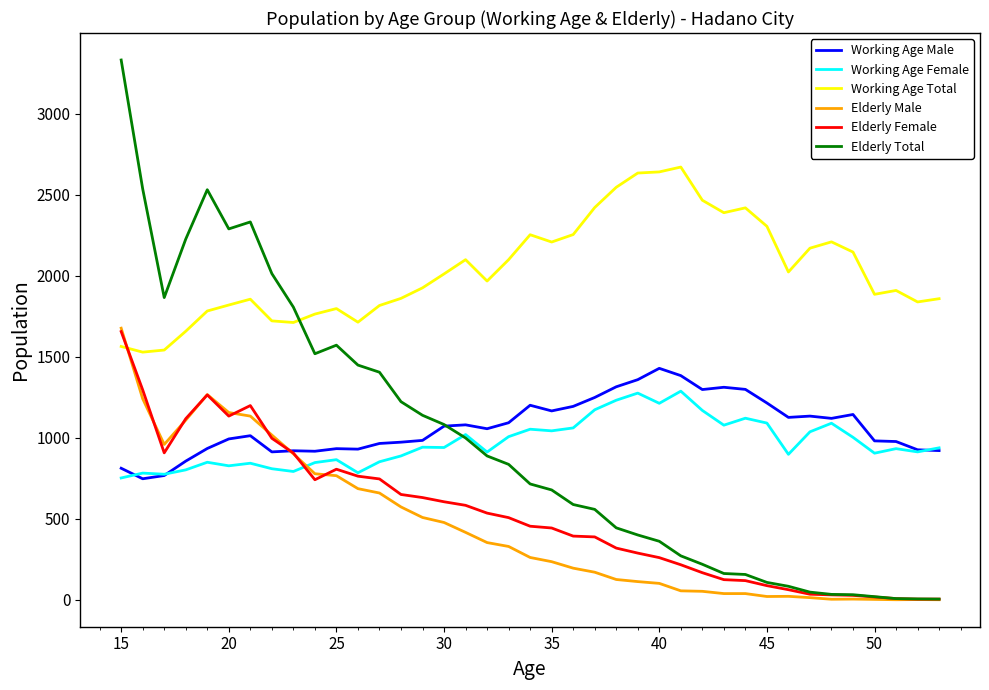

Which series has the widest spread of values?

Elderly Total